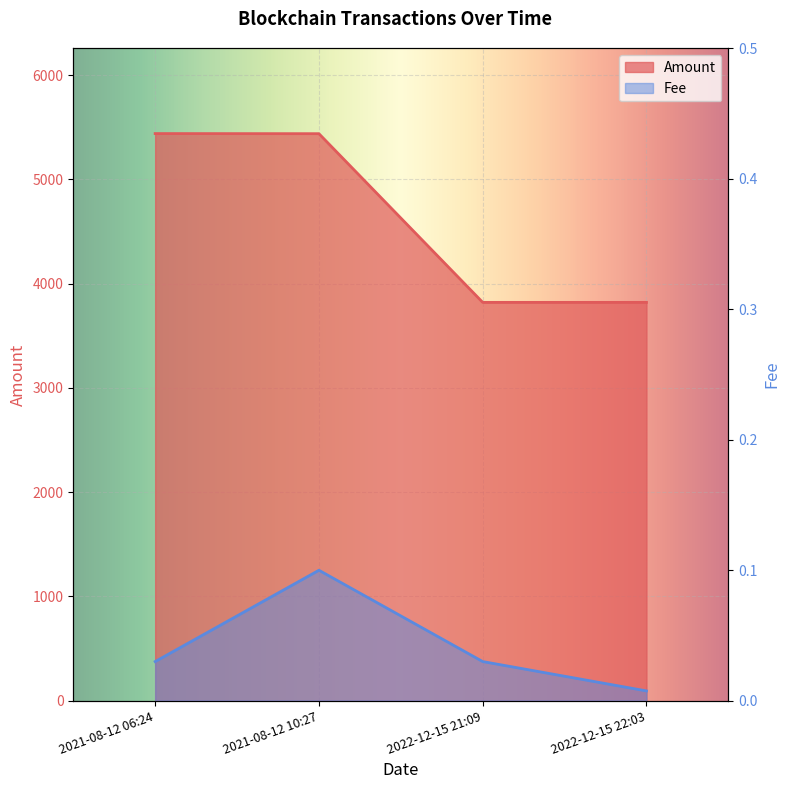

Count the number of data series in this chart.

2